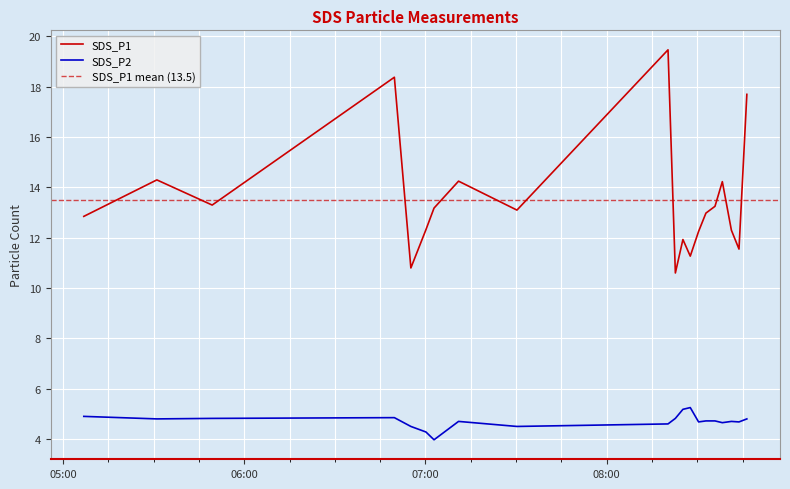

What are all the series names shown in the legend?

SDS_P1, SDS_P2